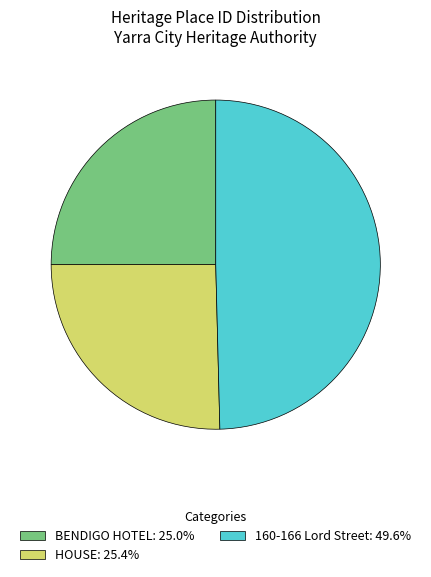

Count the number of slices in the pie.

3